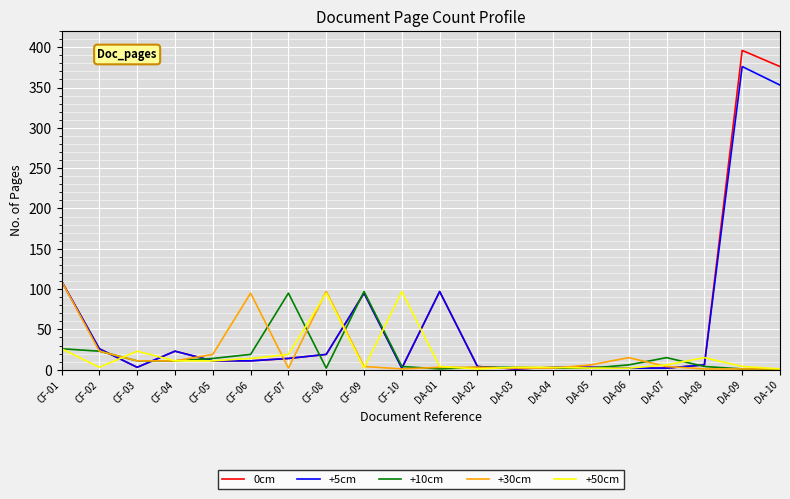

Which category has the highest value across all series?

DA-09